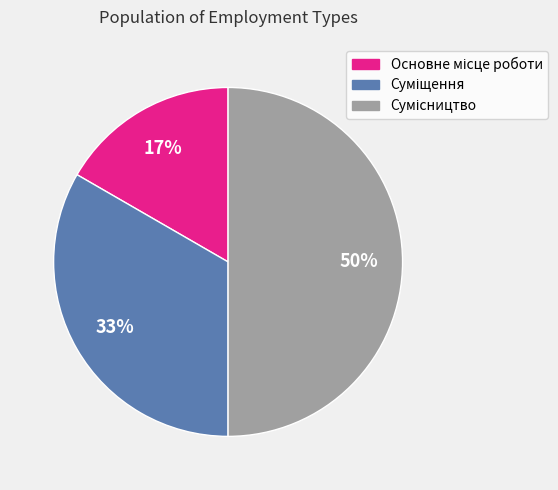

How many segments does this pie chart have?

3